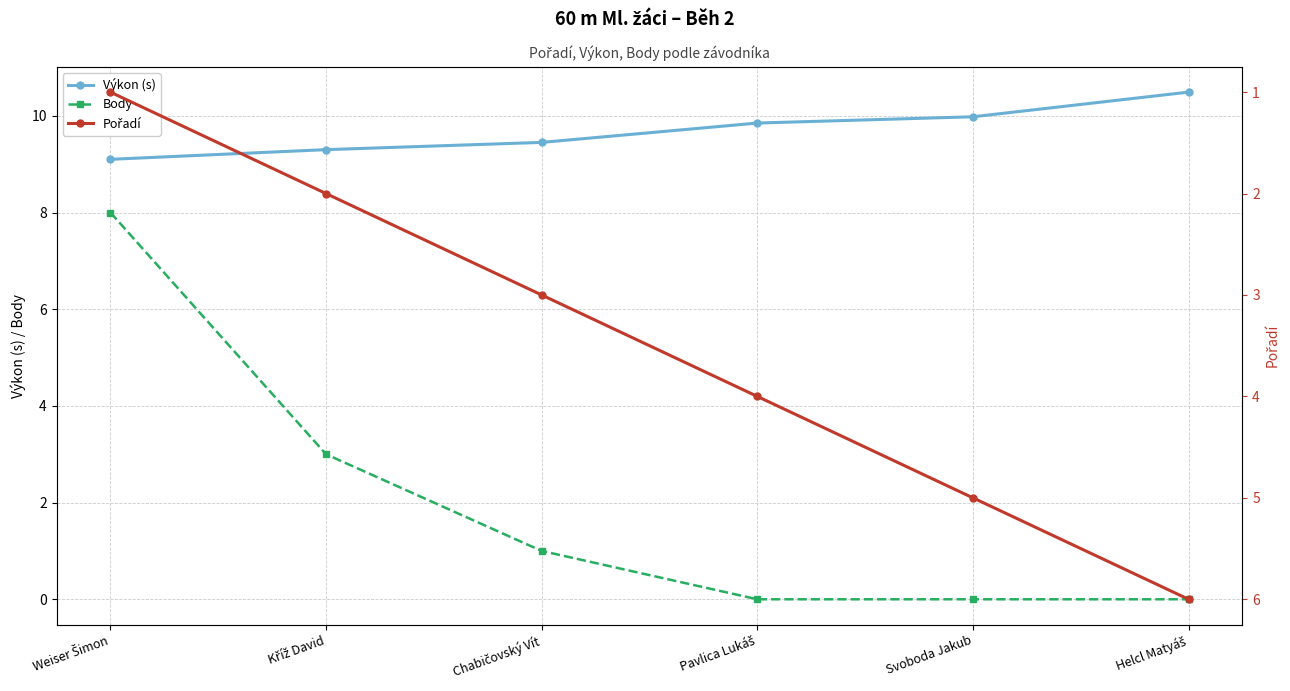

Which series has the largest total across all categories?

Výkon (s)